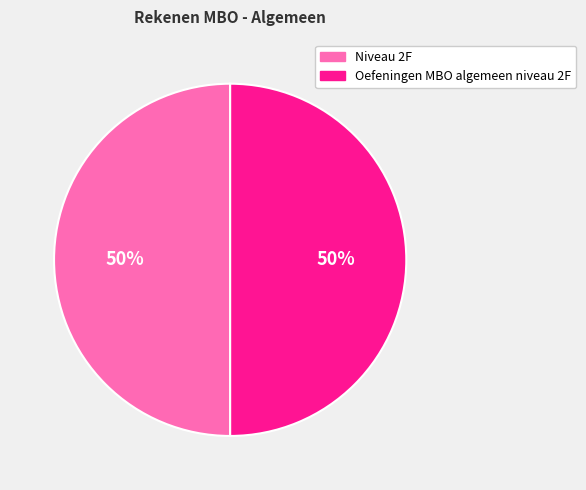

Do Oefeningen MBO algemeen niveau 2F and Niveau 2F together represent more than half of the pie?

Yes